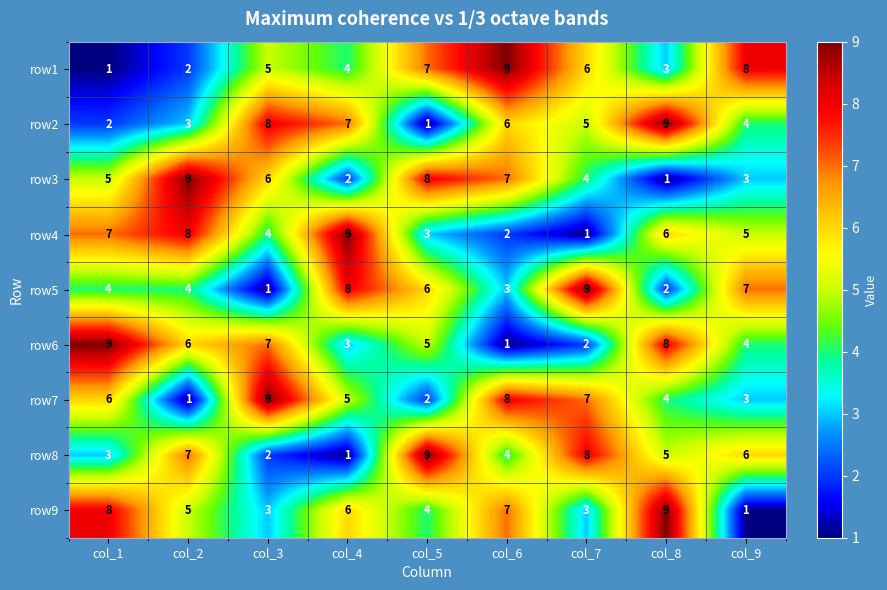

What is the difference between the maximum and minimum values in the row9 series?

8